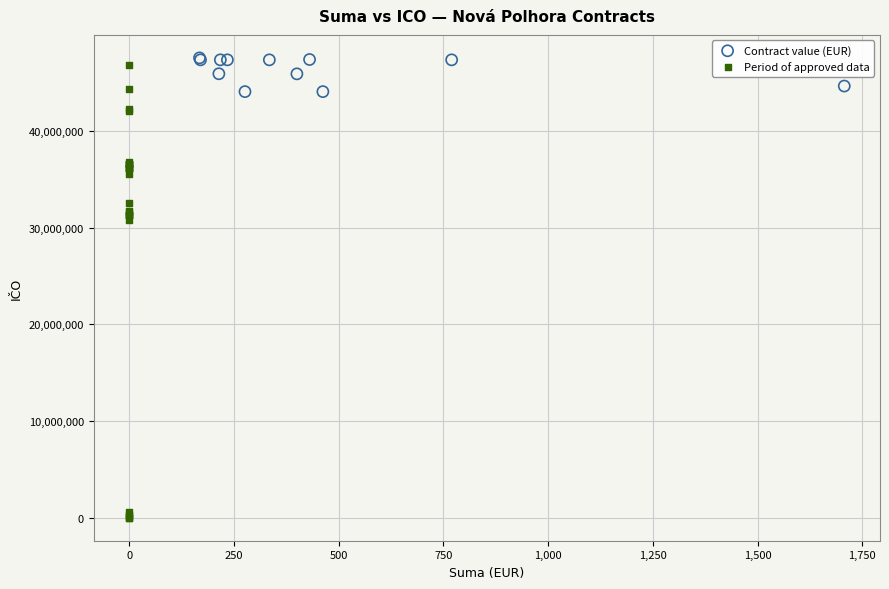

Which series contains the lowest Y value?

Period of approved data